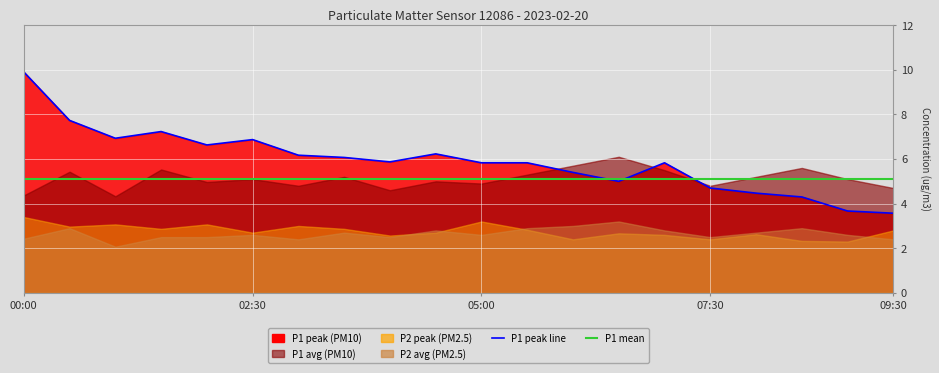

What is the average value of the P1 series?

5.1